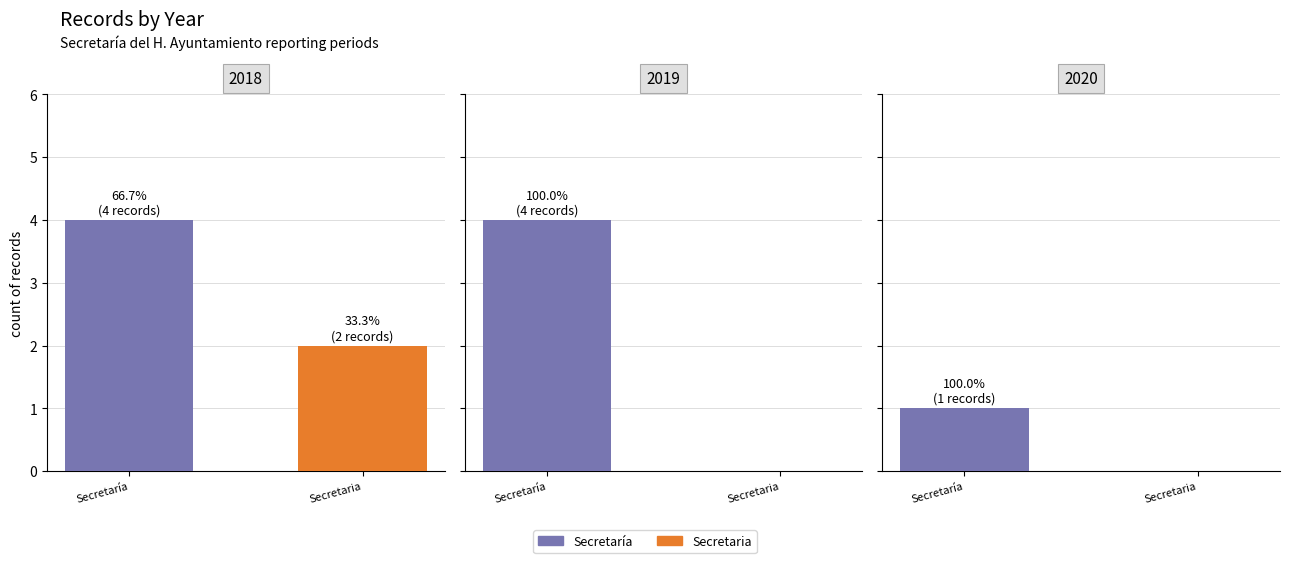

Is it true that 2020 equals 1 at Total?

True